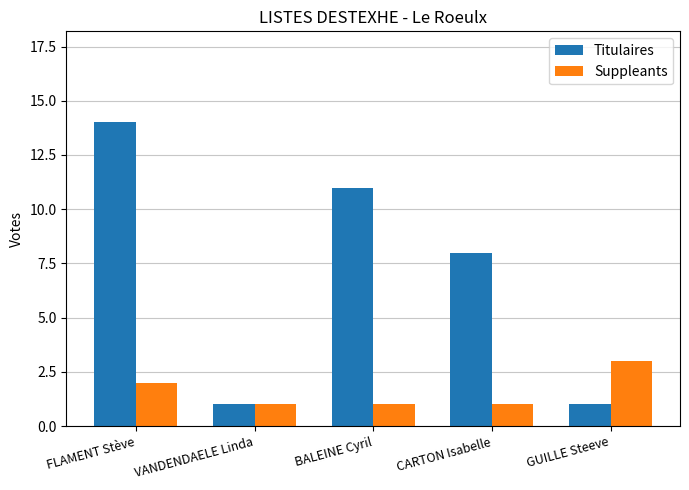

How many Titulaires values are between 1 and 11?

4